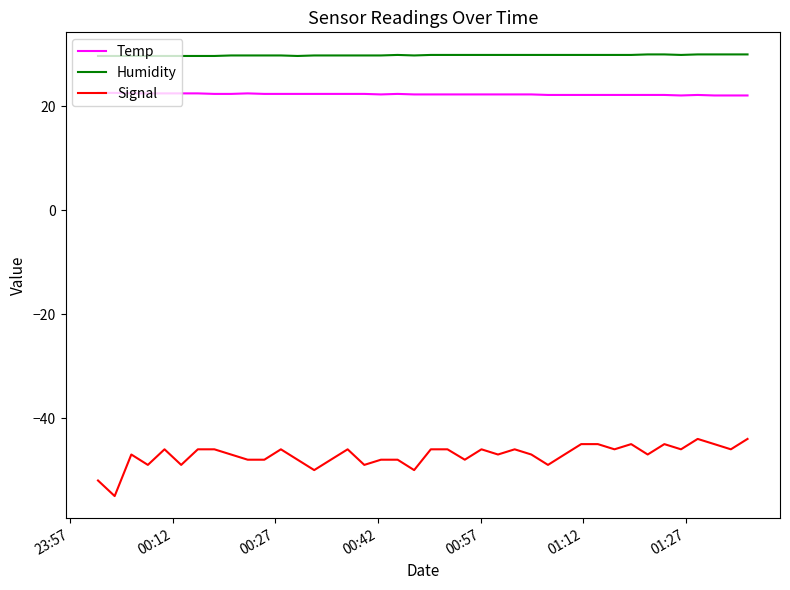

At how many categories does at least one series exceed 2?

40